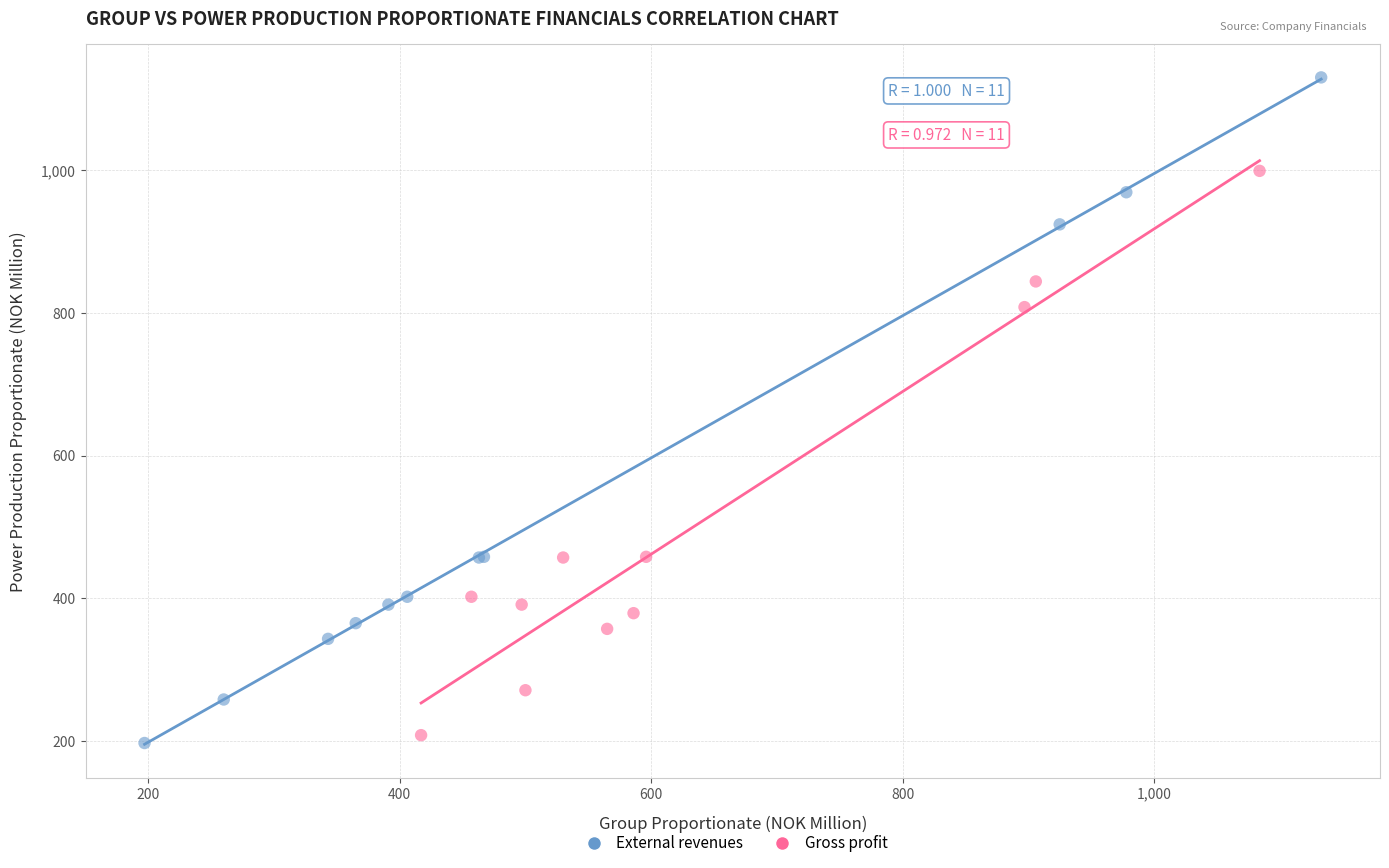

What are all the series names shown in the legend?

External revenues, Gross profit